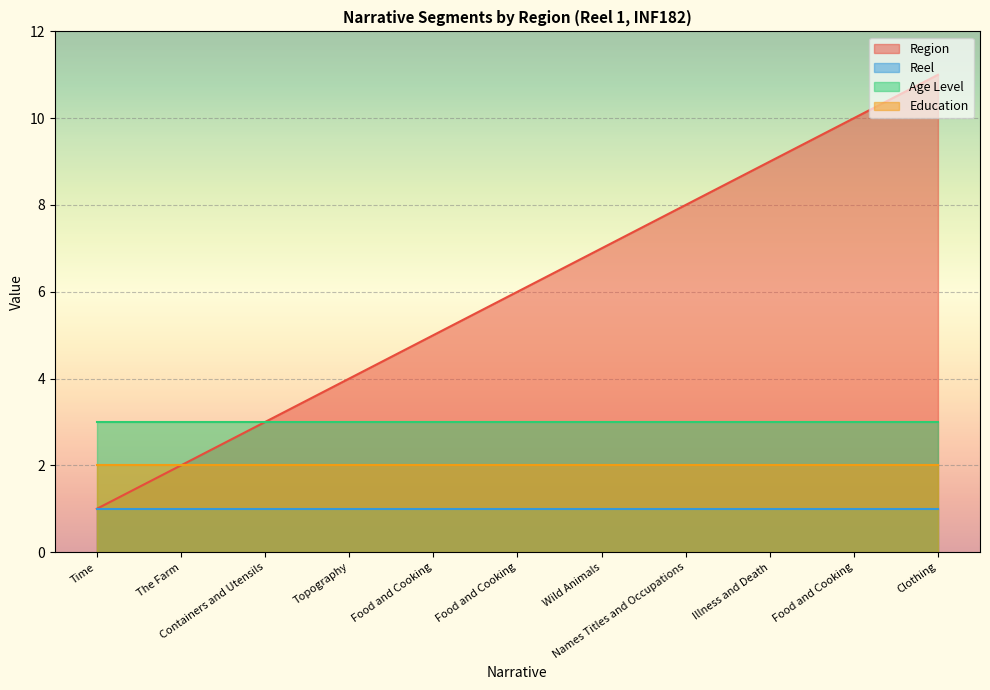

Rank the series by their maximum value, from lowest to highest.

Reel, Education, Age Level, Region